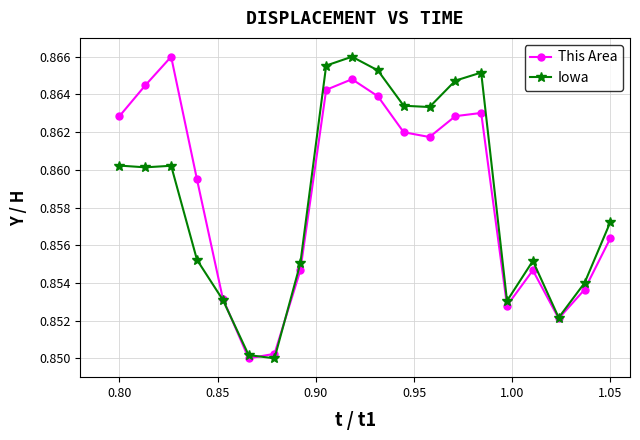

At how many categories does at least one series exceed 0?

20